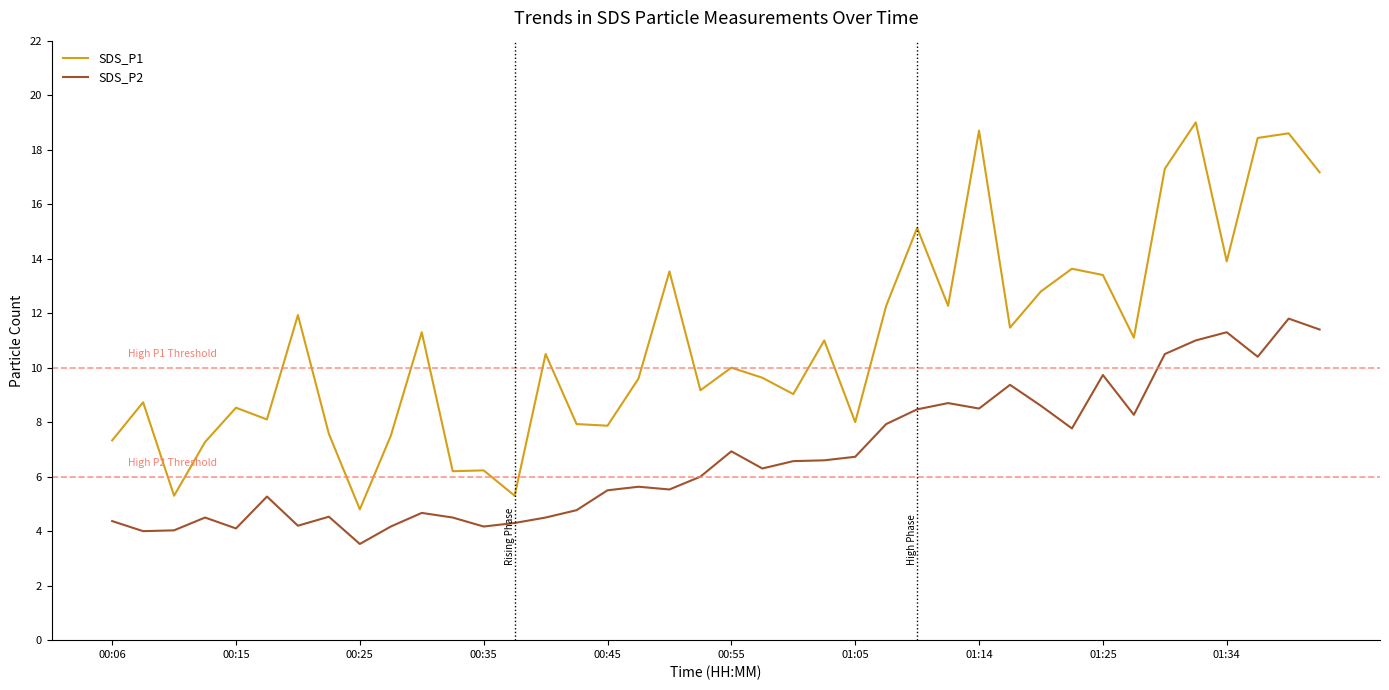

Rank the series by their average value, from highest to lowest.

SDS_P1, SDS_P2